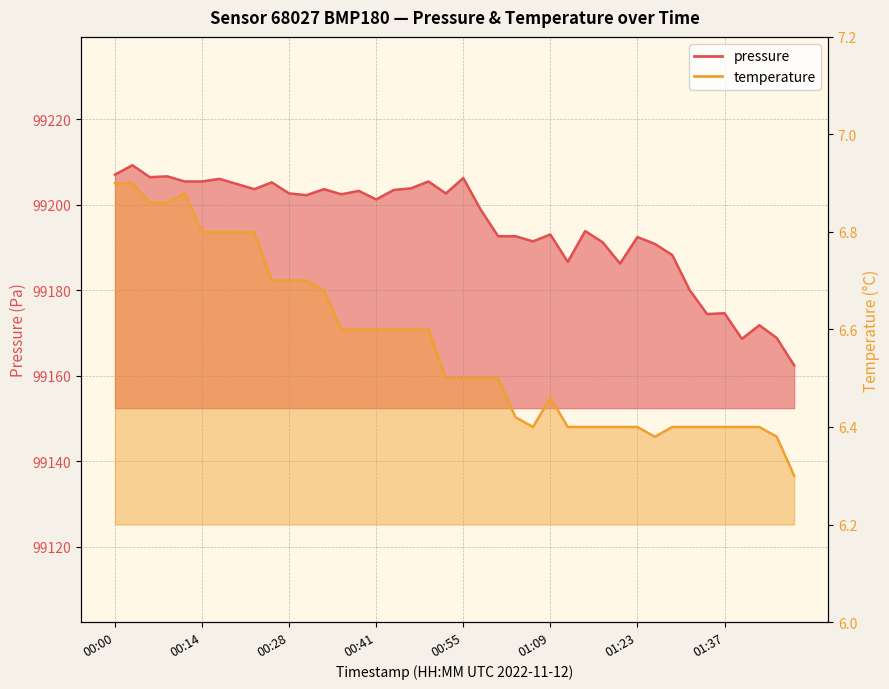

Read the temperature value at 00:33.

6.7